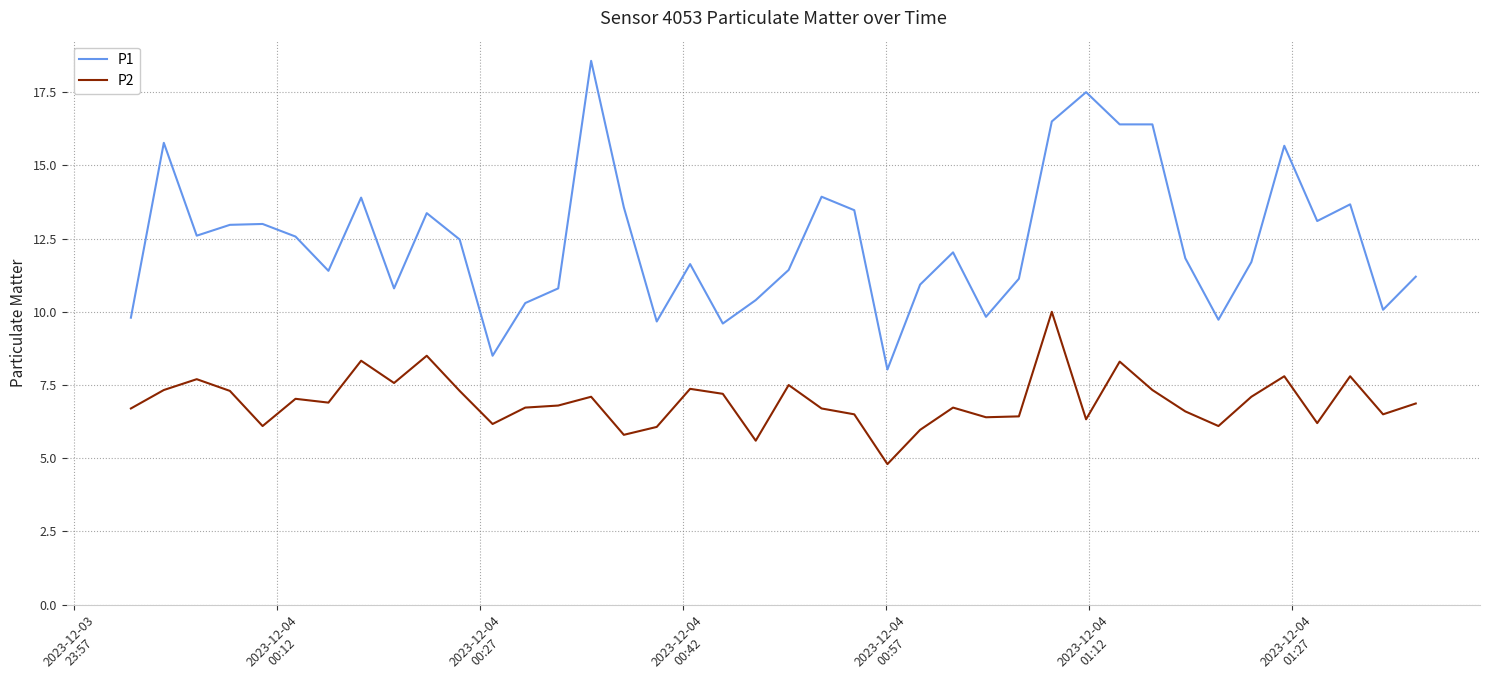

Which series has the widest spread of values?

P1